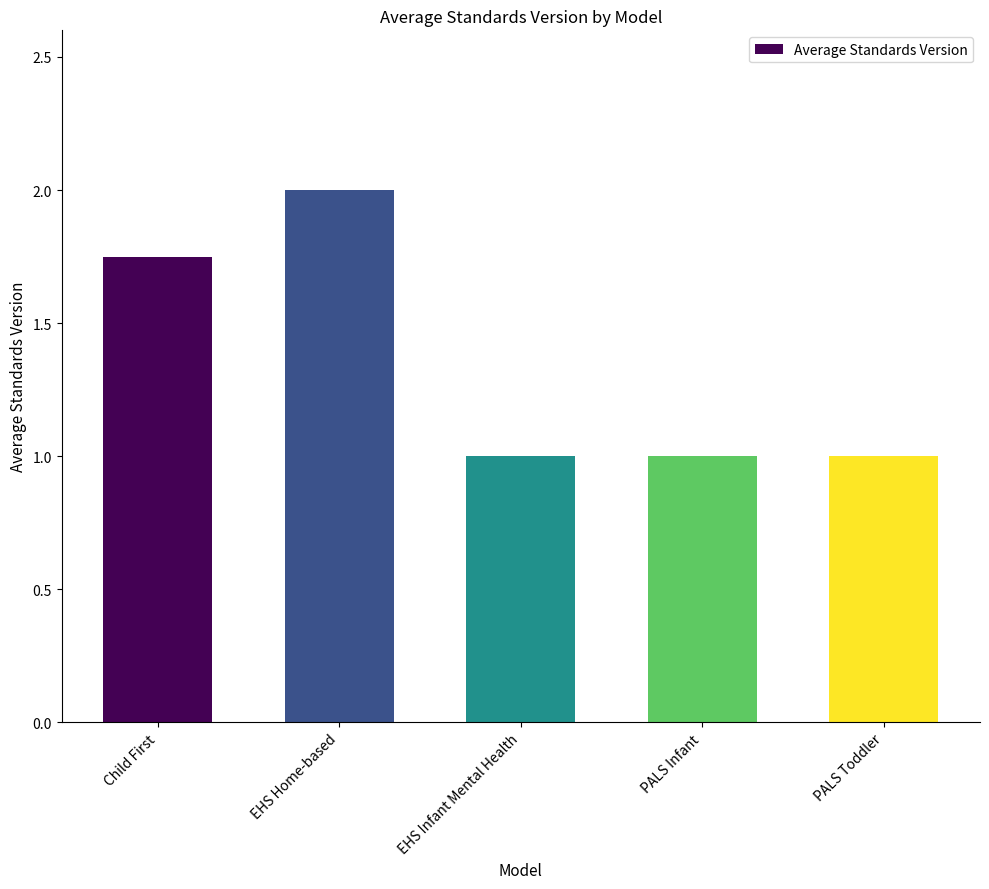

What is the value of the 2nd bar from the left?

2.0